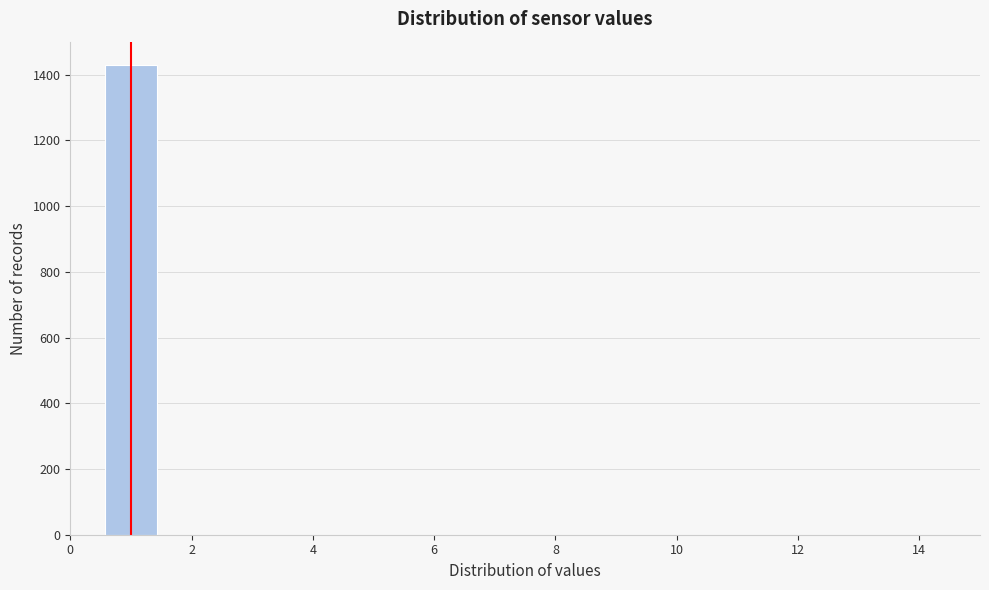

Reading left to right, transcribe this chart: for each bar, give the range it covers on the x-axis and its height. Neither the bar edges nor the heights are printed on the chart, so give them approximately, as read against the axes.

0.5 to 1.5: 1420
1.5 to 2.5: 0
2.5 to 3.5: 0
3.5 to 4.5: 0
4.5 to 5.5: 0
5.5 to 6.5: 0
6.5 to 7.5: 0
7.5 to 8.5: 0
8.5 to 9.5: 0
9.5 to 10.5: 0
10.5 to 11.5: 0
11.5 to 12.5: 0
12.5 to 13.5: 0
13.5 to 14.5: 0